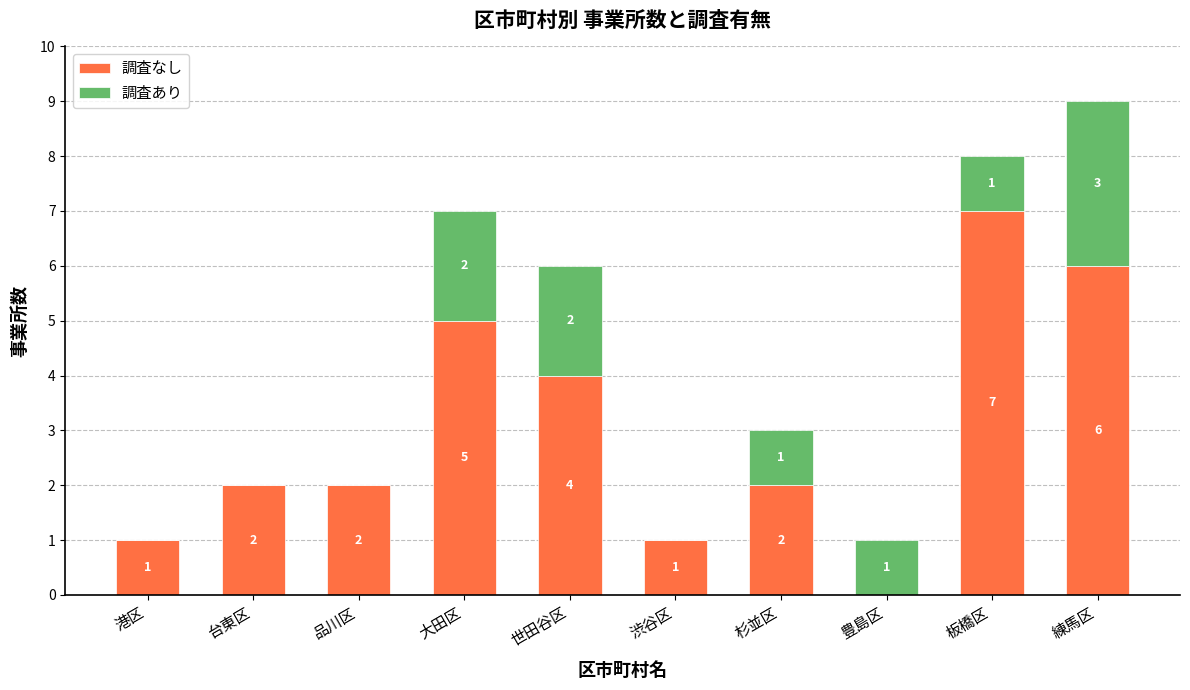

At which category is the sum across all series the highest?

練馬区